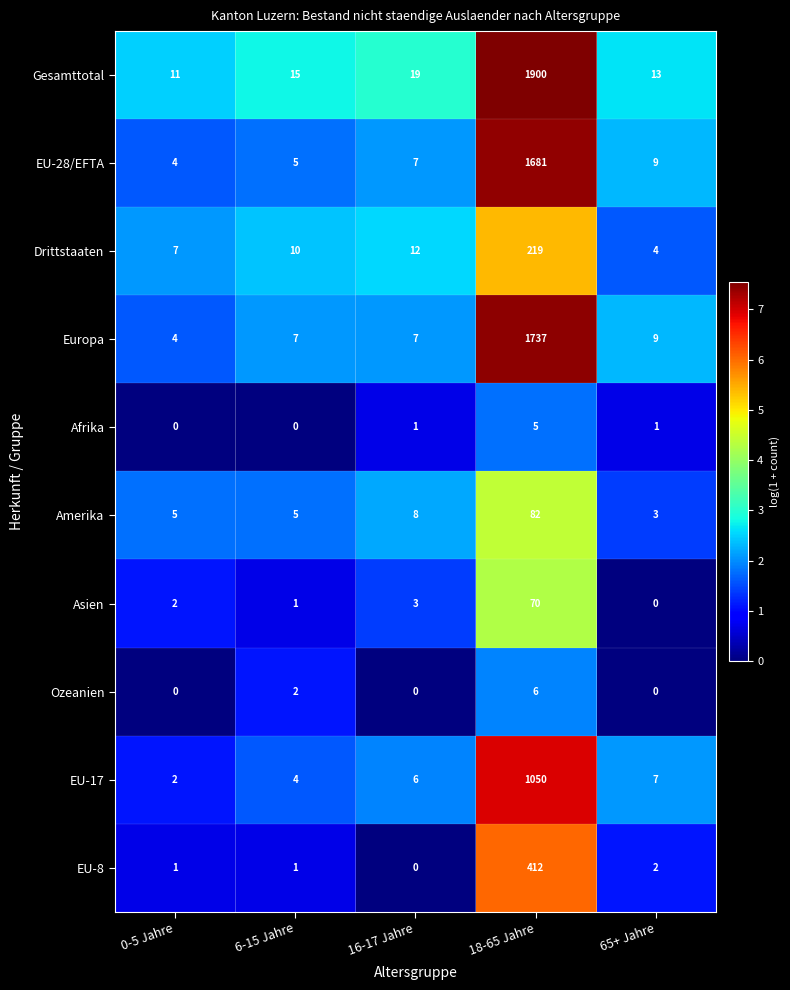

Which series has the widest spread of values?

Gesamttotal